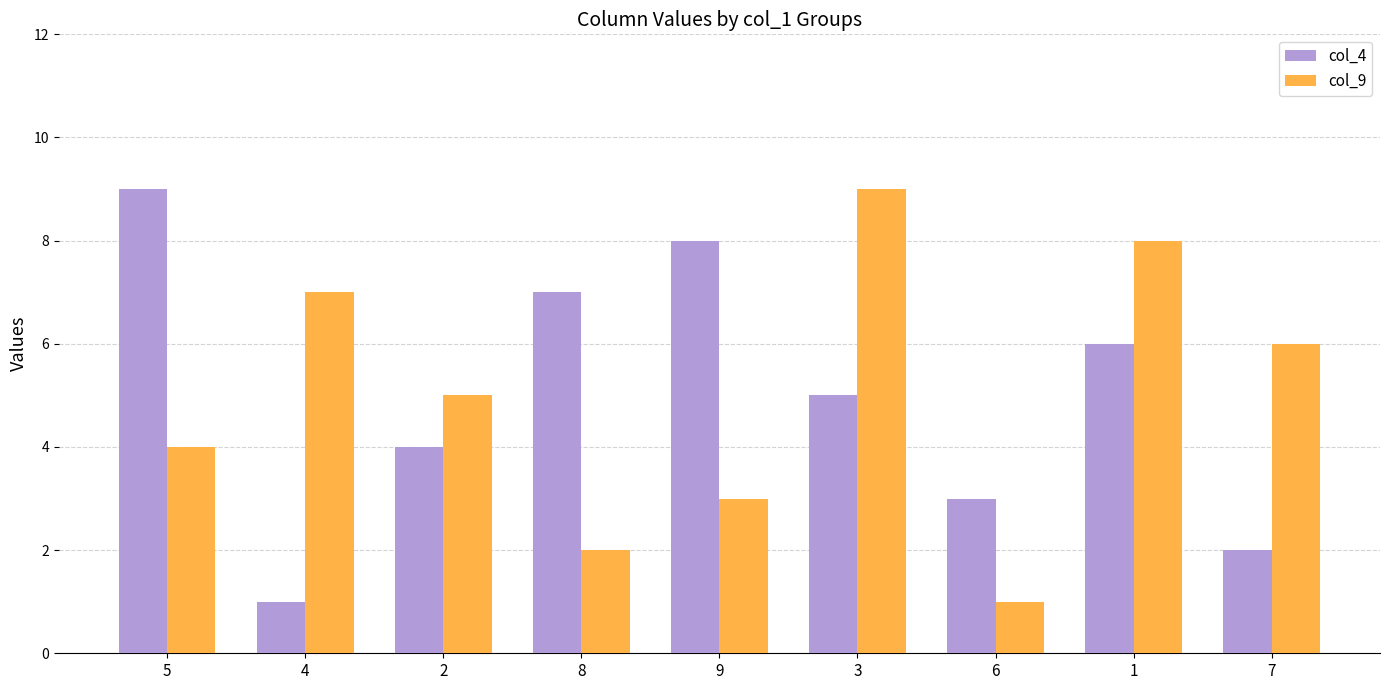

What is the difference between the col_4 values at 1 and 4?

5